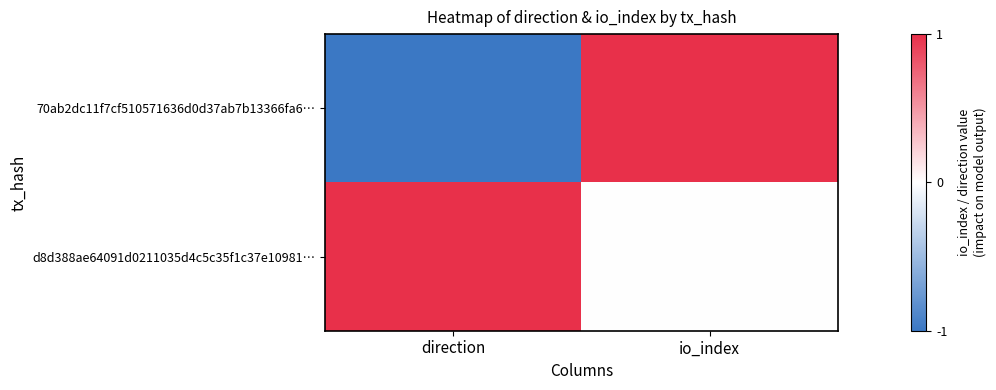

Reading left to right, what are all the values shown in this chart?

70ab2dc11f7cf510571636d0d37ab7b13366fa6…: direction=-1	io_index=1
d8d388ae64091d0211035d4c5c35f1c37e10981…: direction=1	io_index=0